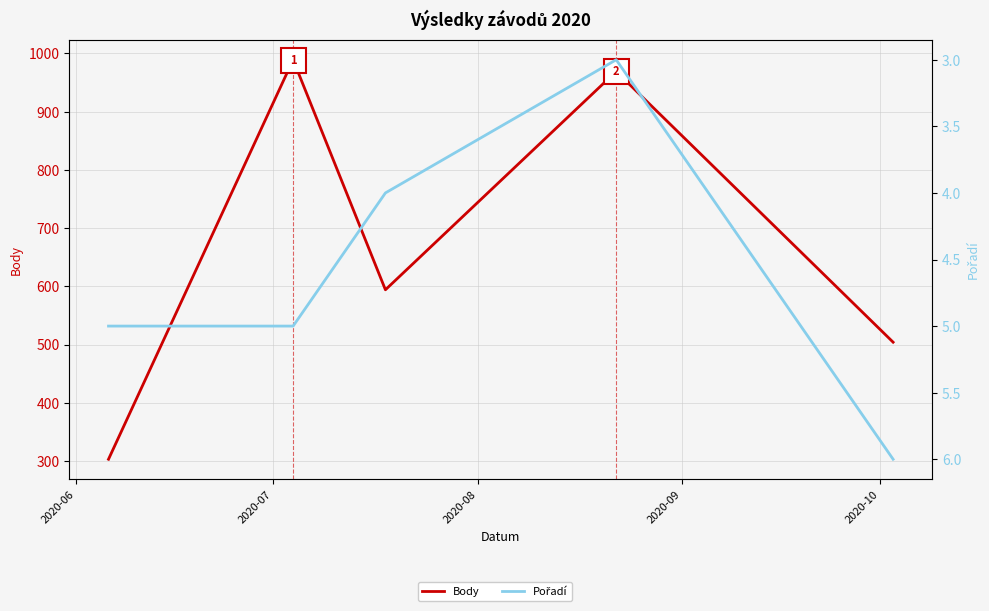

Between 2020-07 and 2020-09, which series saw the biggest shift?

Body